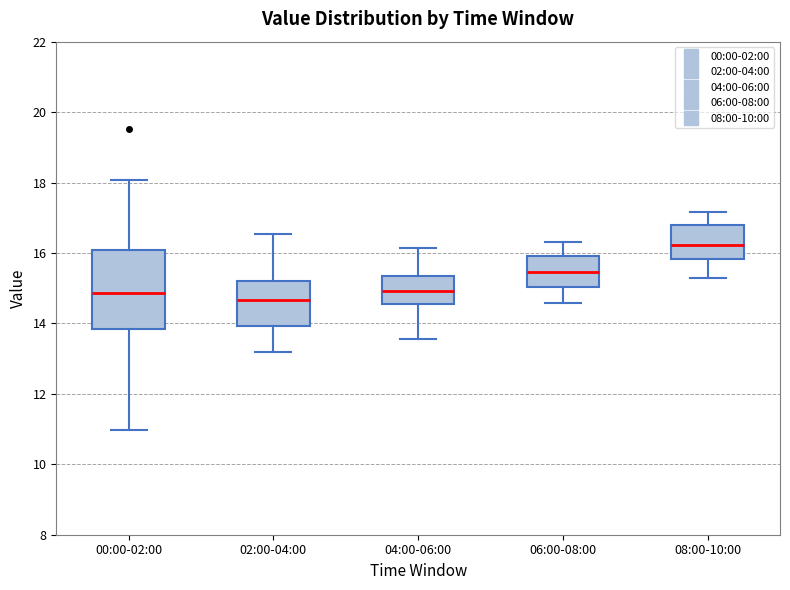

Reading left to right, transcribe this box plot: for each box, give where its median line is, the range the box spans, and where its two whiskers end, as read against the y-axis. The values are not printed on the chart, so give them approximately, as read against the axis.

00:00-02:00: median 14.8, box 13.8 to 16.0, whiskers 11.0 to 18.0
02:00-04:00: median 14.6, box 14.0 to 15.2, whiskers 13.2 to 16.6
04:00-06:00: median 15.0, box 14.6 to 15.4, whiskers 13.6 to 16.2
06:00-08:00: median 15.4, box 15.0 to 16.0, whiskers 14.6 to 16.4
08:00-10:00: median 16.2, box 15.8 to 16.8, whiskers 15.4 to 17.2